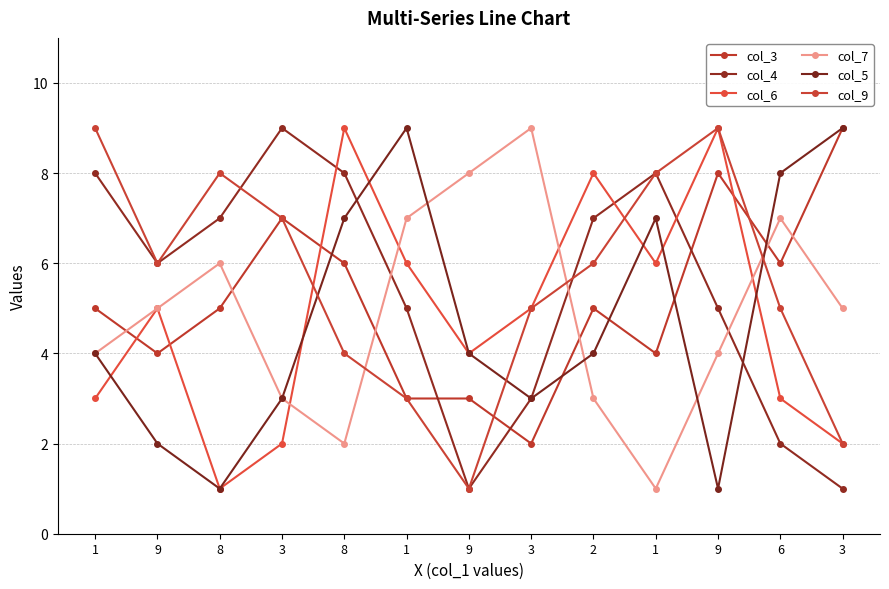

What is the sum of all col_3 values?

67